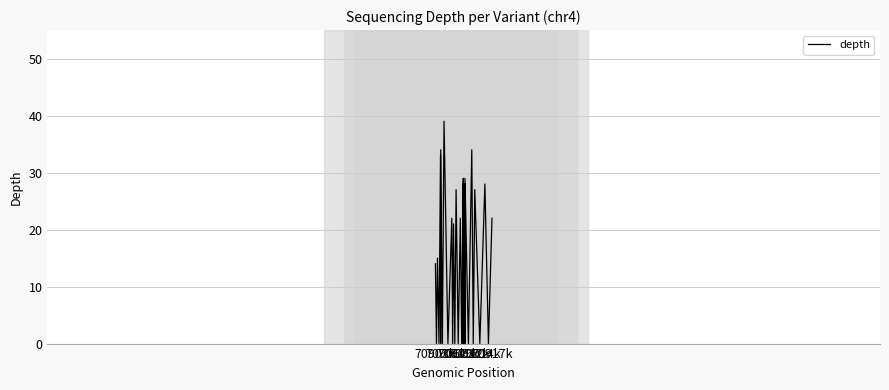

What is the maximum value shown in the chart?

39